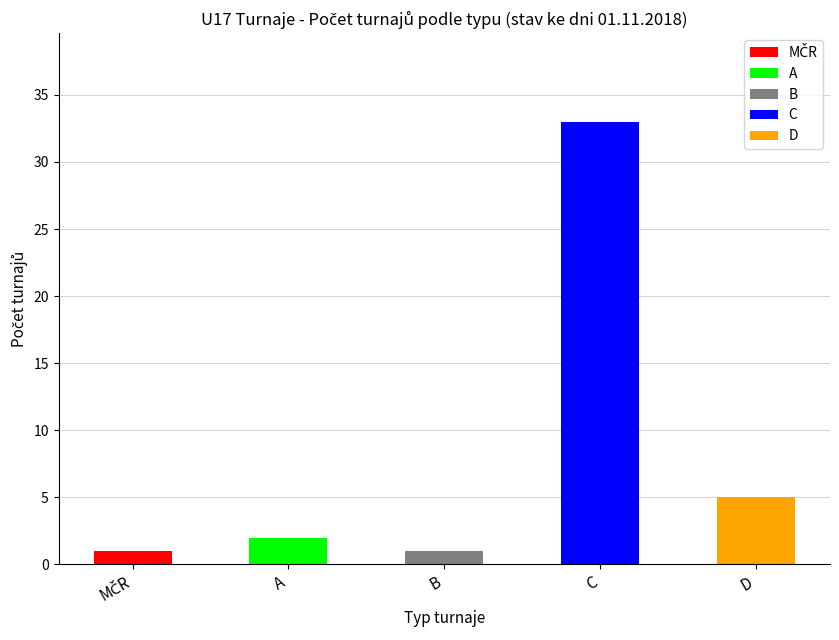

What is the difference between the second highest and second lowest values?

4